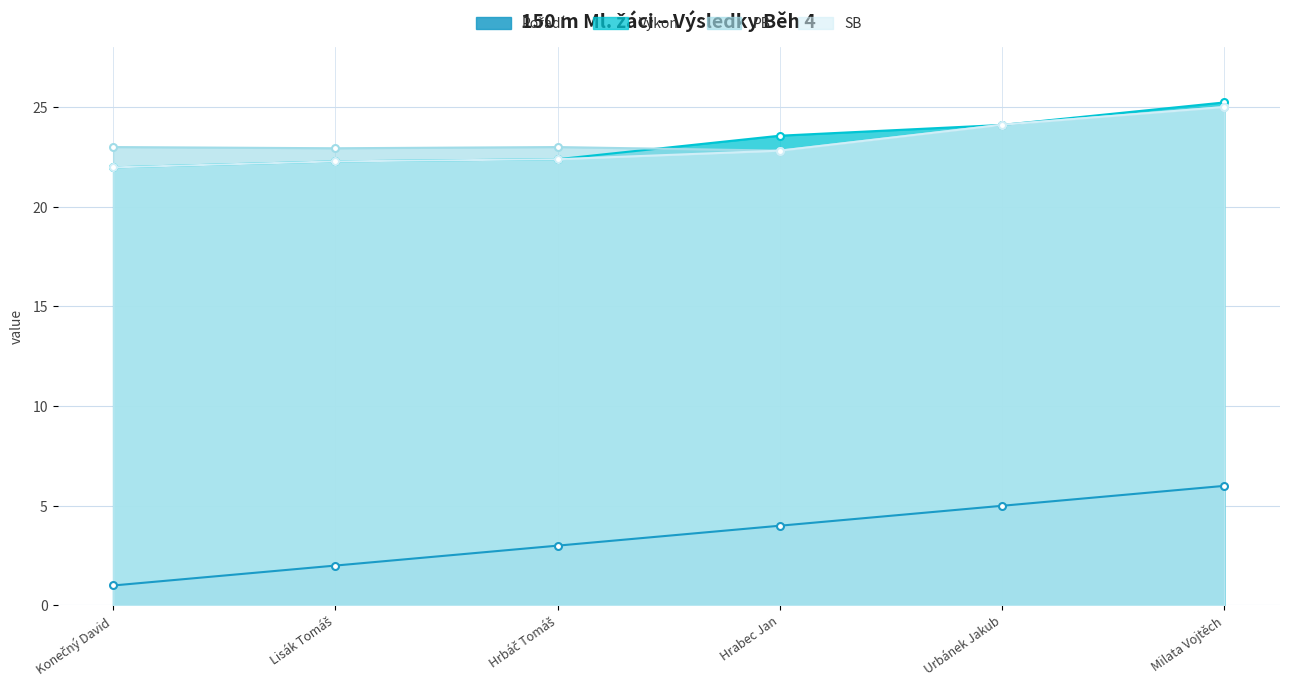

At which category is the sum across all series the highest?

Milata Vojtěch